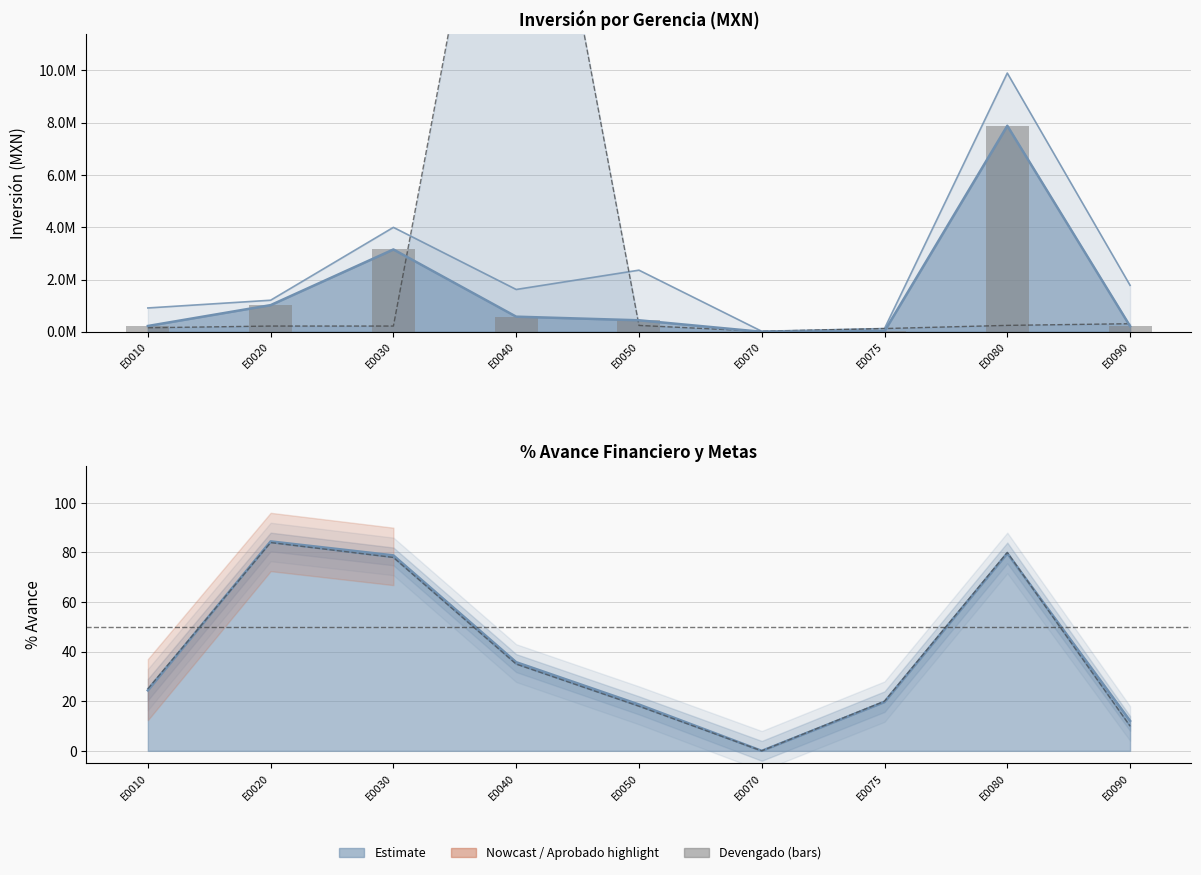

Count the number of categories in the chart.

9